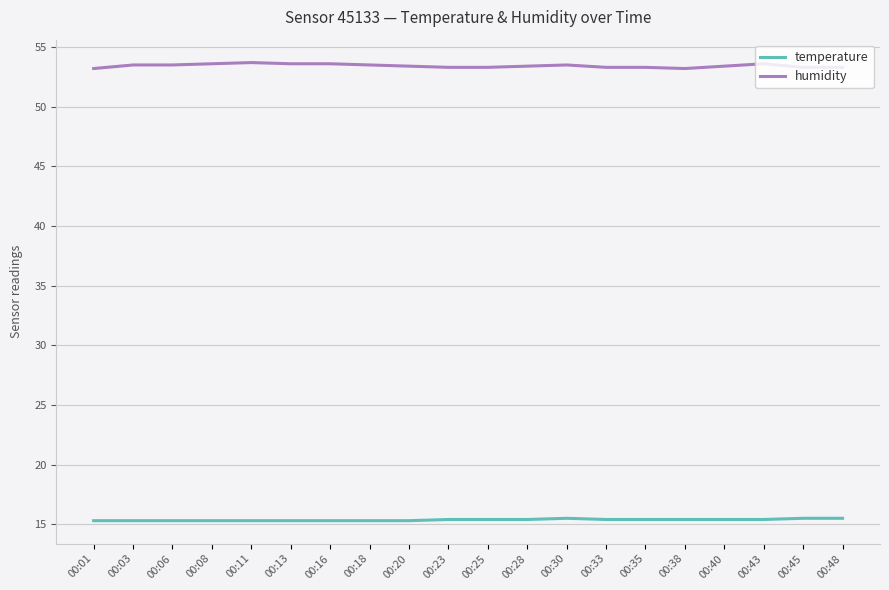

True or false: humidity and temperature intersect in this chart.

False